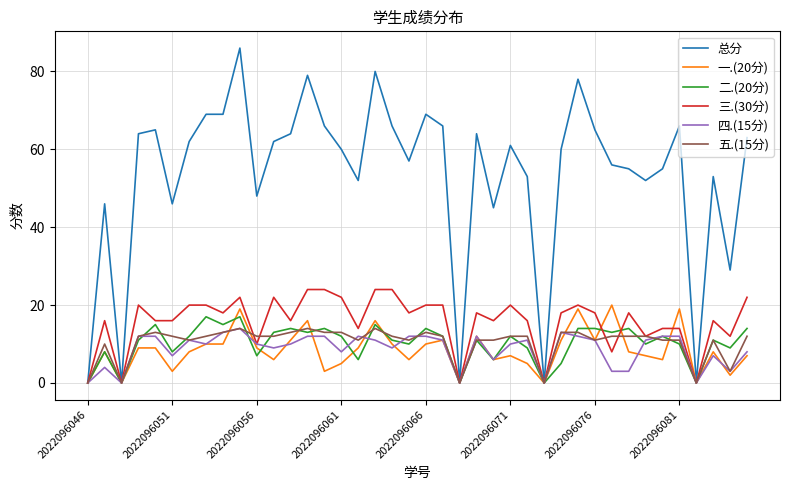

Which series has the largest range (max minus min)?

总分